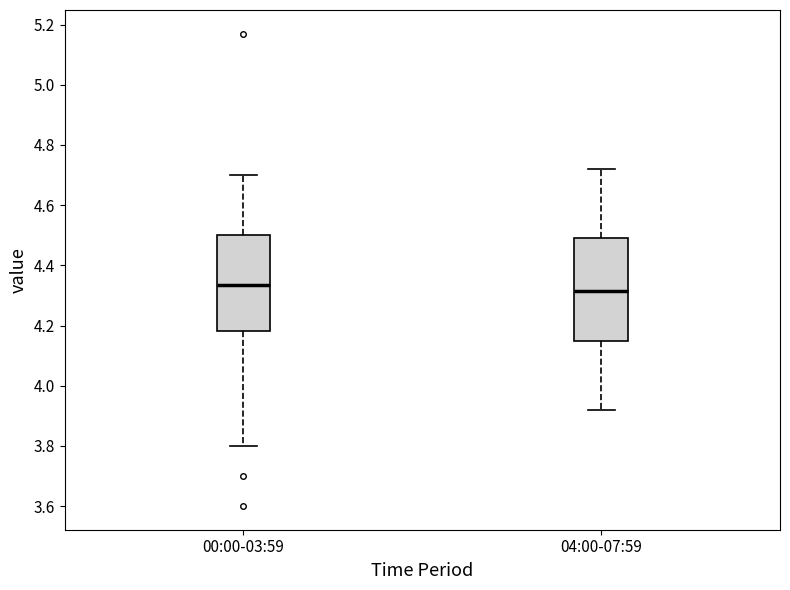

Comparing the boxes themselves (not the whiskers), which one is the tallest?

04:00-07:59